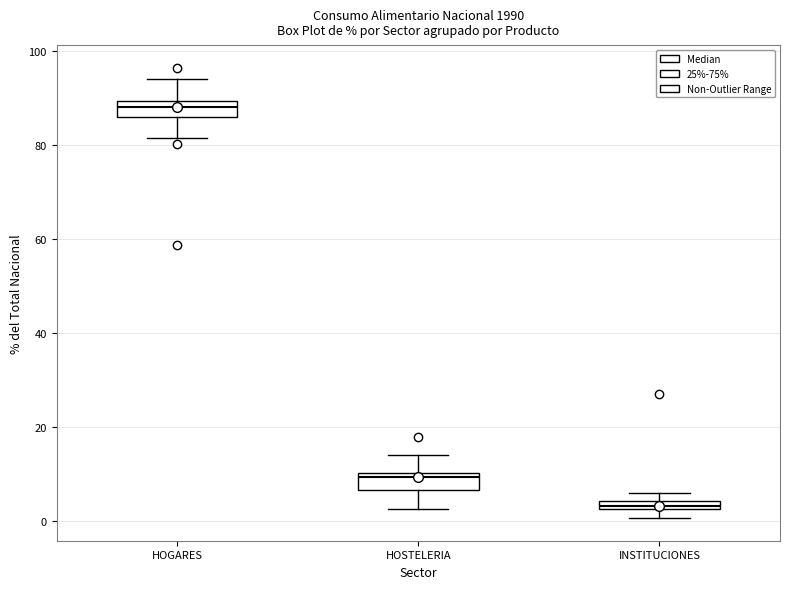

Which box's median line is the highest?

HOGARES